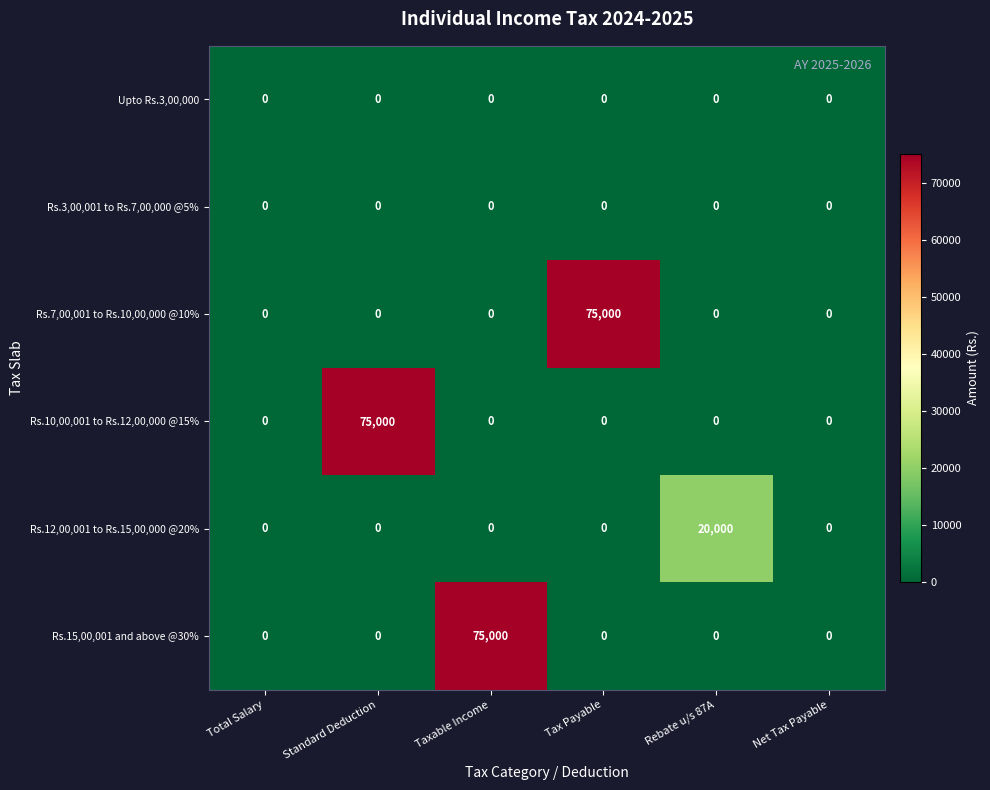

Which series changed the most between Standard Deduction and Net Tax Payable?

Rs.10,00,001 to Rs.12,00,000 @15%